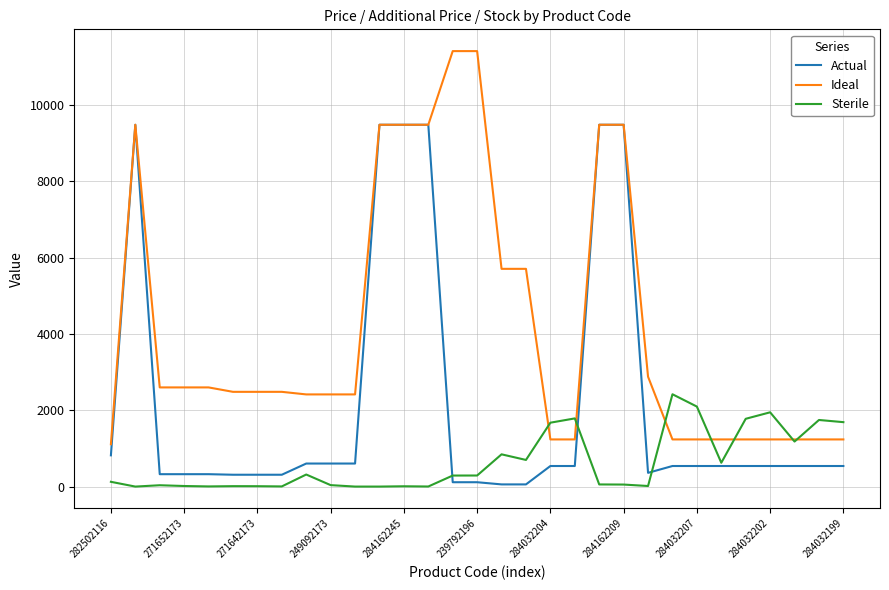

Which series has the largest range (max minus min)?

Ideal